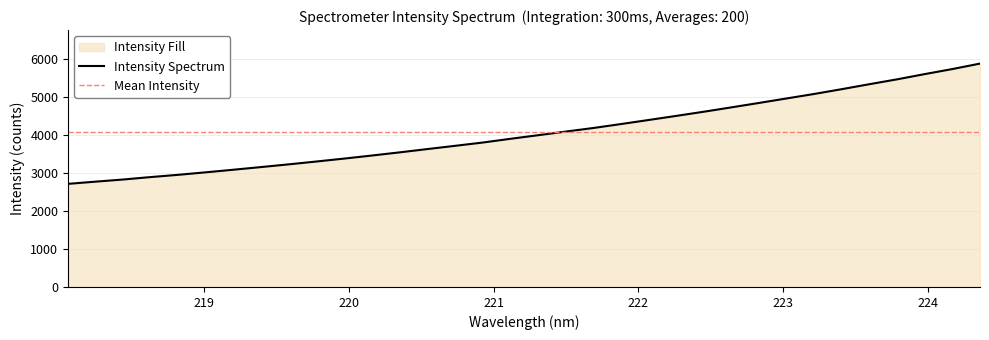

Rank the categories by value from lowest to highest.

218.0596, 218.2508, 218.442, 218.6332, 218.8244, 219.0156, 219.2067, 219.3979, 219.589, 219.7801, 219.9712, 220.1623, 220.3533, 220.5444, 220.7354, 220.9264, 221.1174, 221.3083, 221.4993, 221.6902, 221.8812, 222.0721, 222.263, 222.4538, 222.6447, 222.8355, 223.0264, 223.2172, 223.408, 223.5987, 223.7895, 223.9802, 224.1709, 224.3616